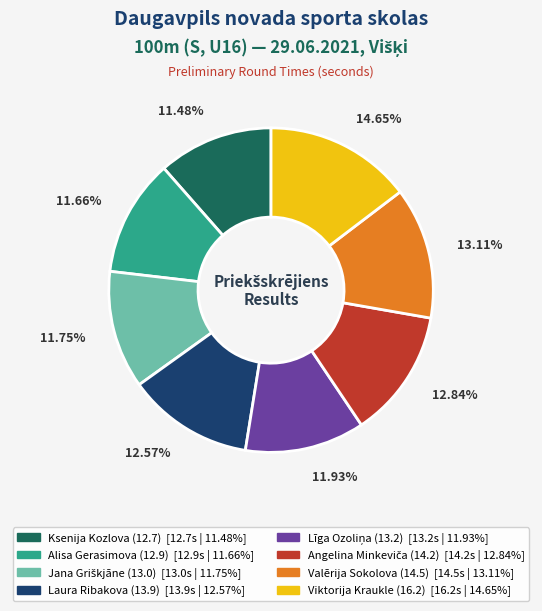

Does Ksenija Kozlova (12.7) account for over 50% of the chart?

No